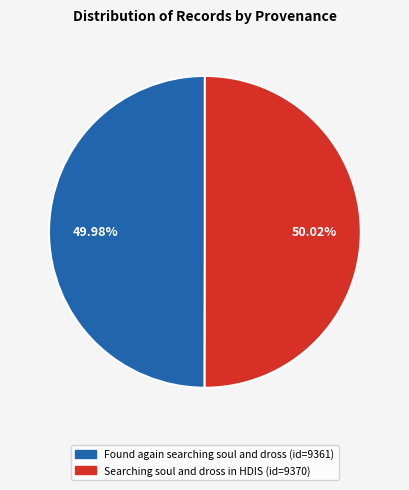

To the nearest percent, what portion does Found again searching soul and dross represent?

50%